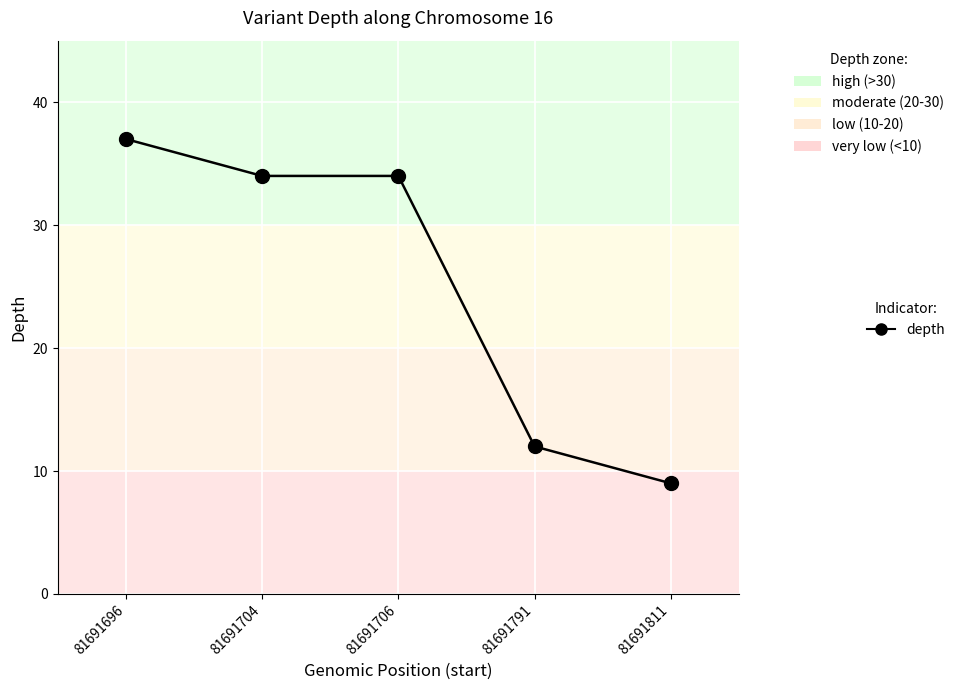

What is the change in value from 81691706 to 81691811?

-25